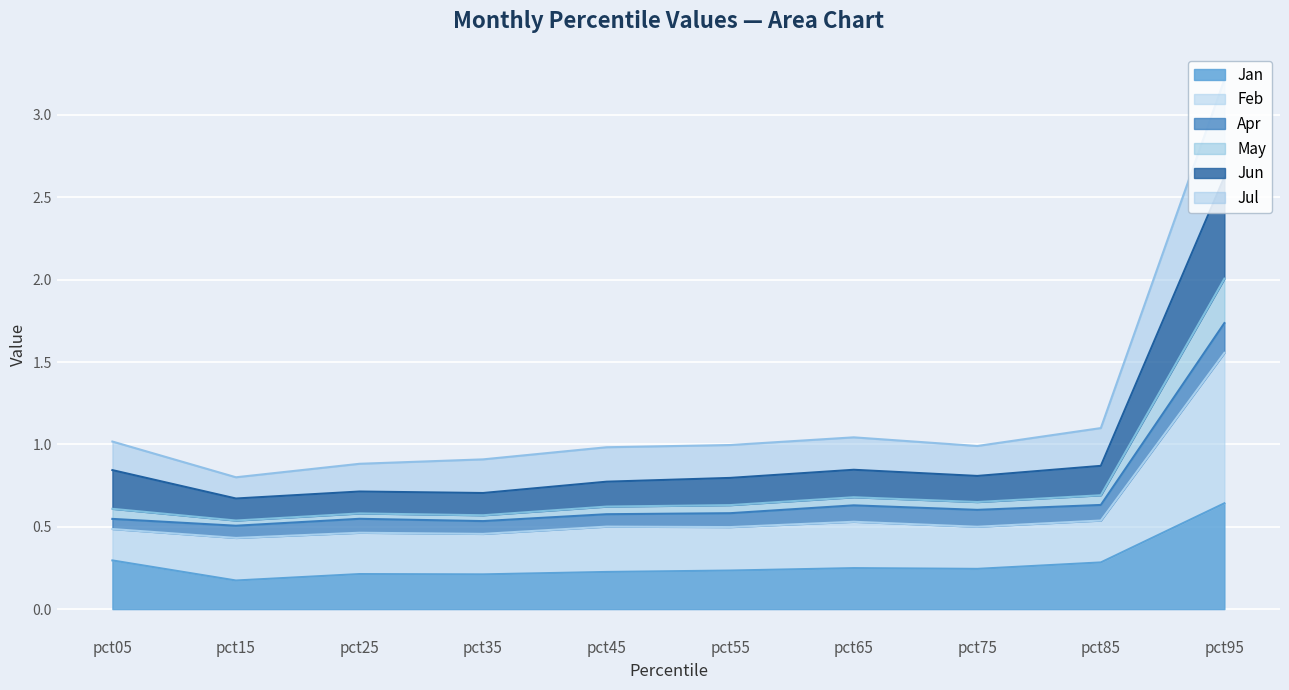

Which category has the highest value in the Jan series?

pct95